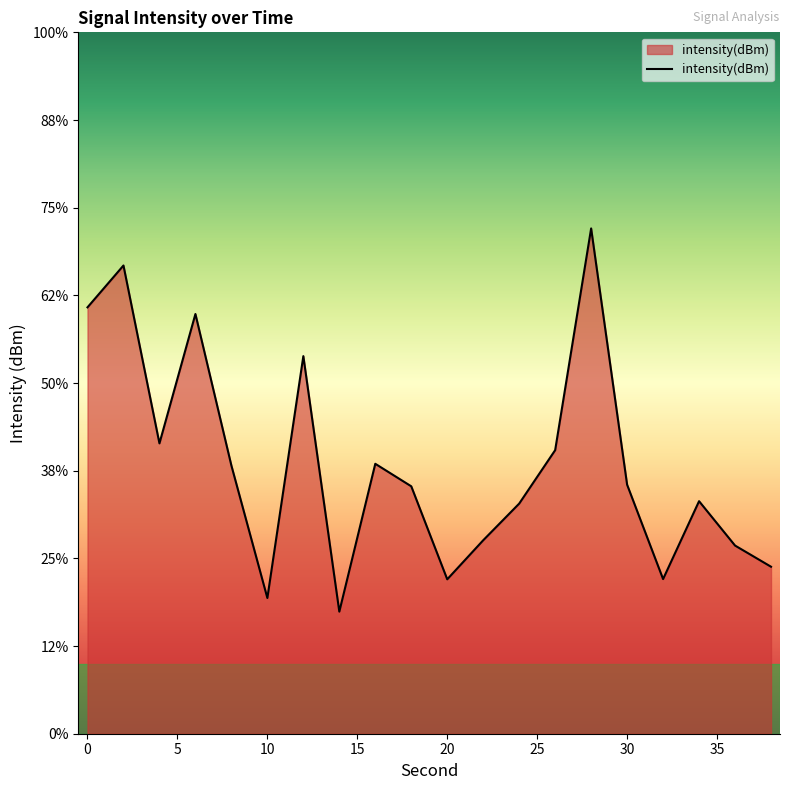

Does the chart display data point markers on the line(s)?

No